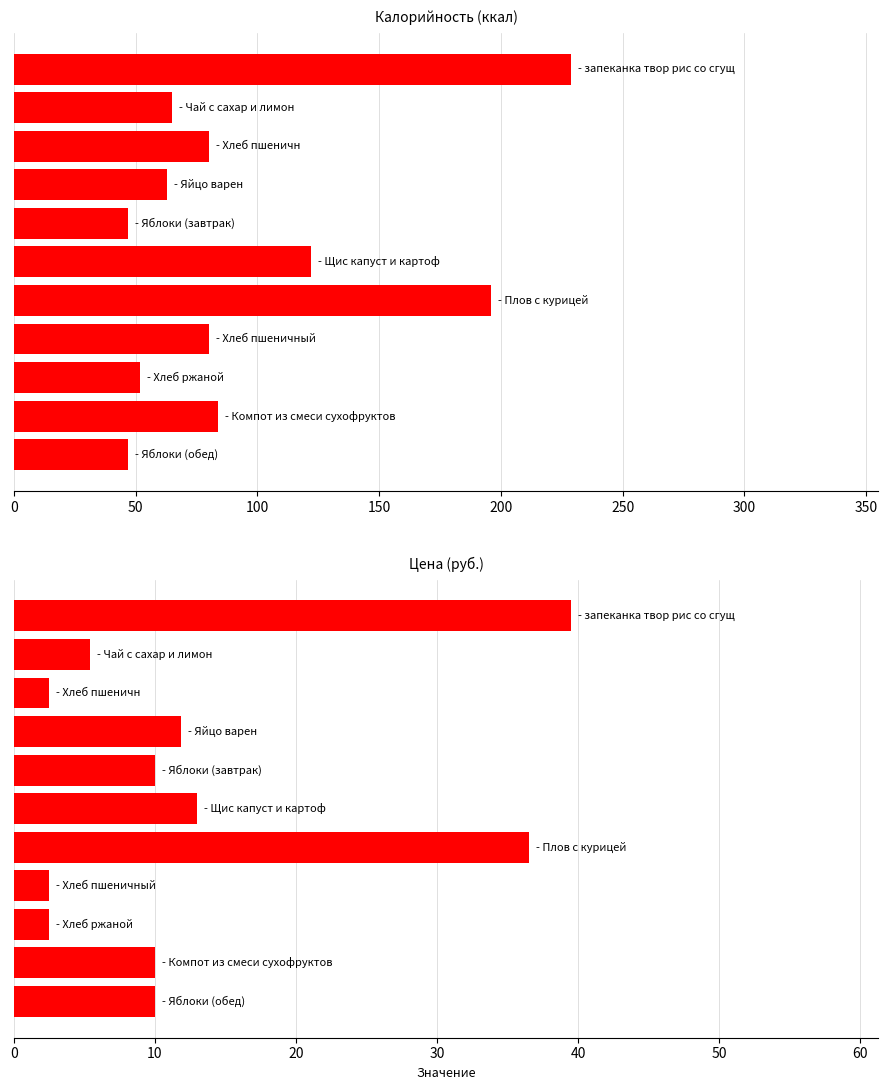

Which series has the largest total across all categories?

Калорийность